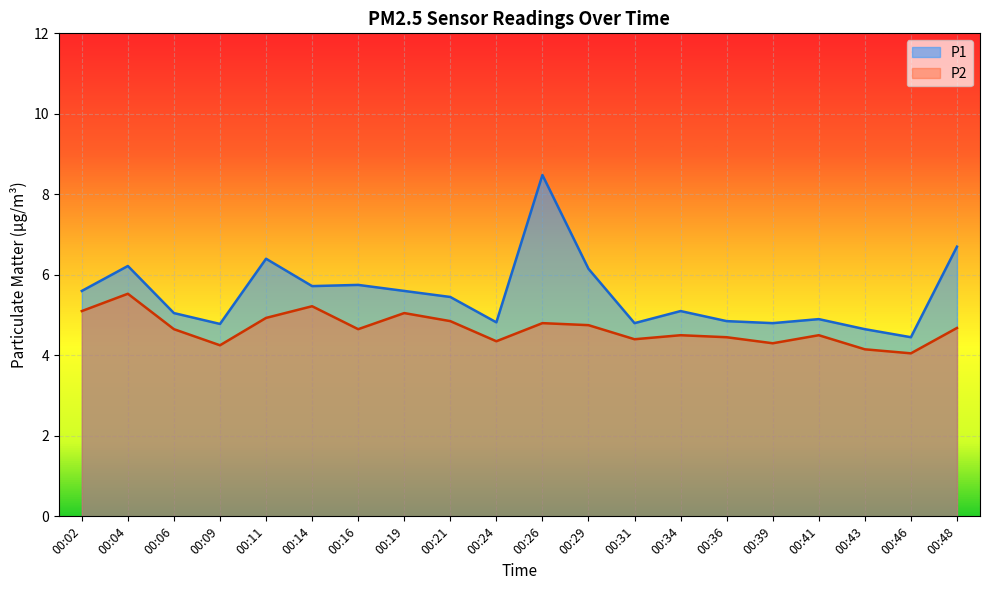

What are all the series names shown in the legend?

P1, P2